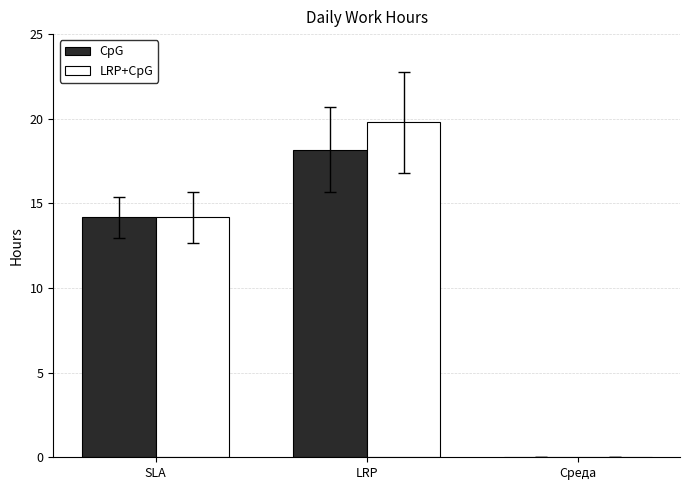

True or false: LRP+CpG has a value of 14.2 at SLA.

True